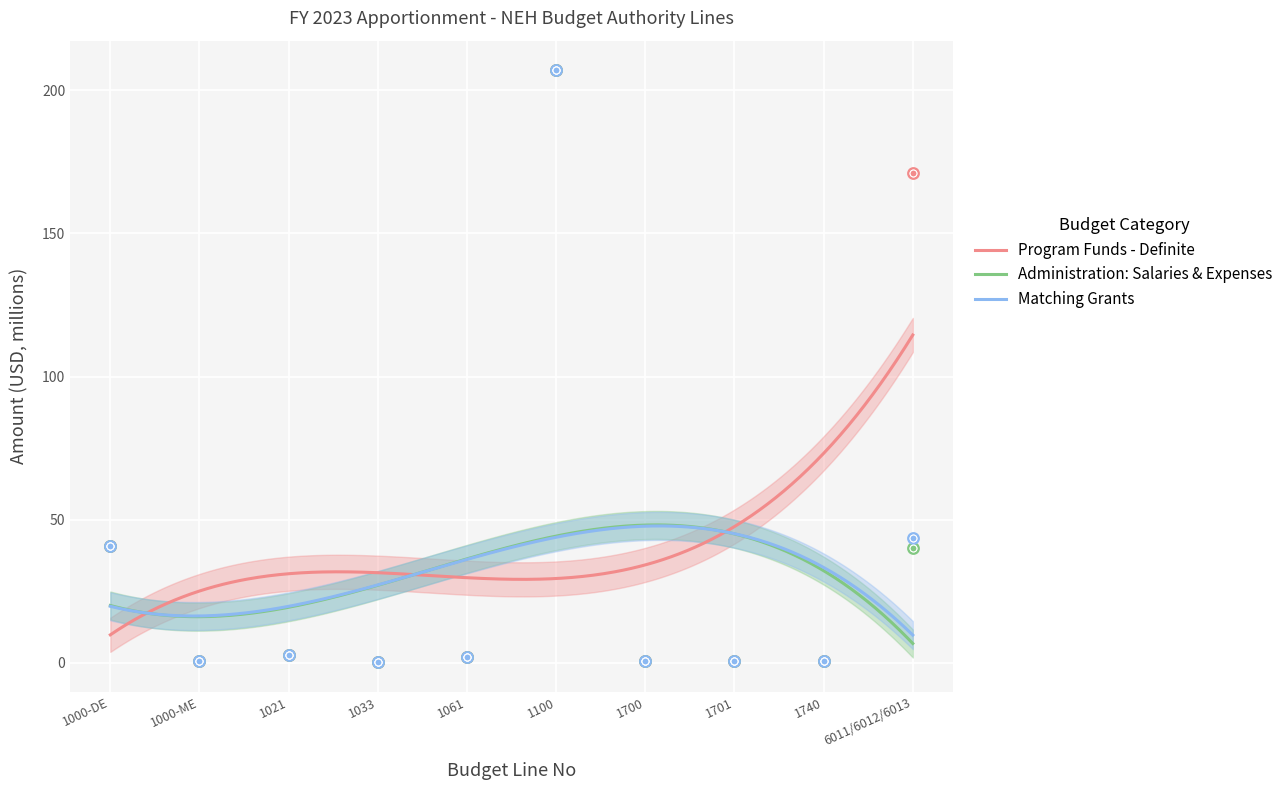

Which series contains the highest Y value?

Program Funds - Definite